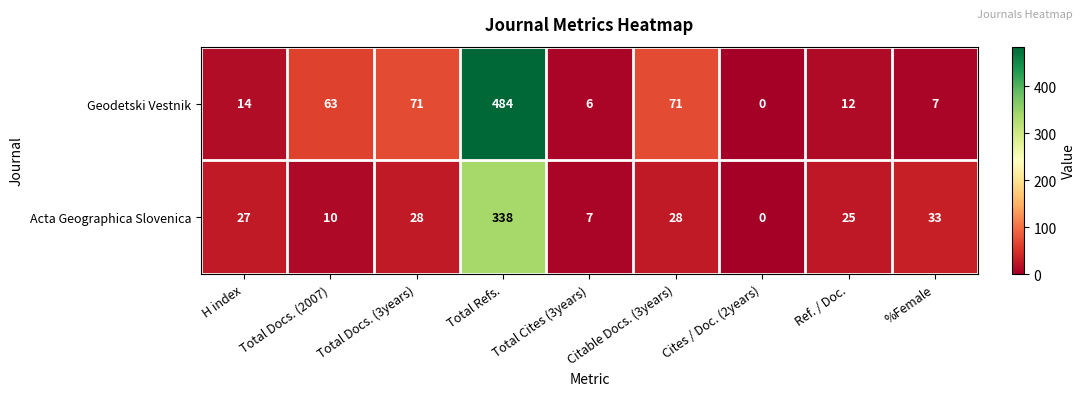

Where is Acta Geographica Slovenica nearest to the value 169?

%Female